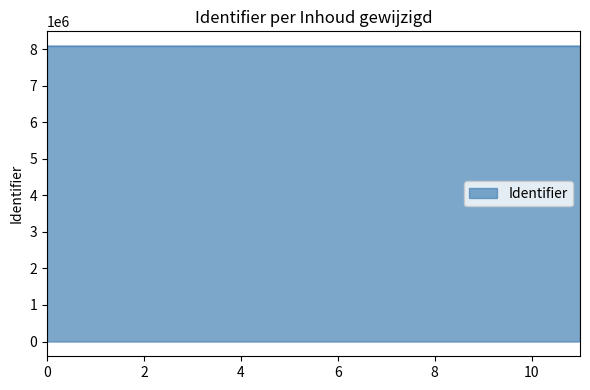

What is the smallest value displayed?

8083593